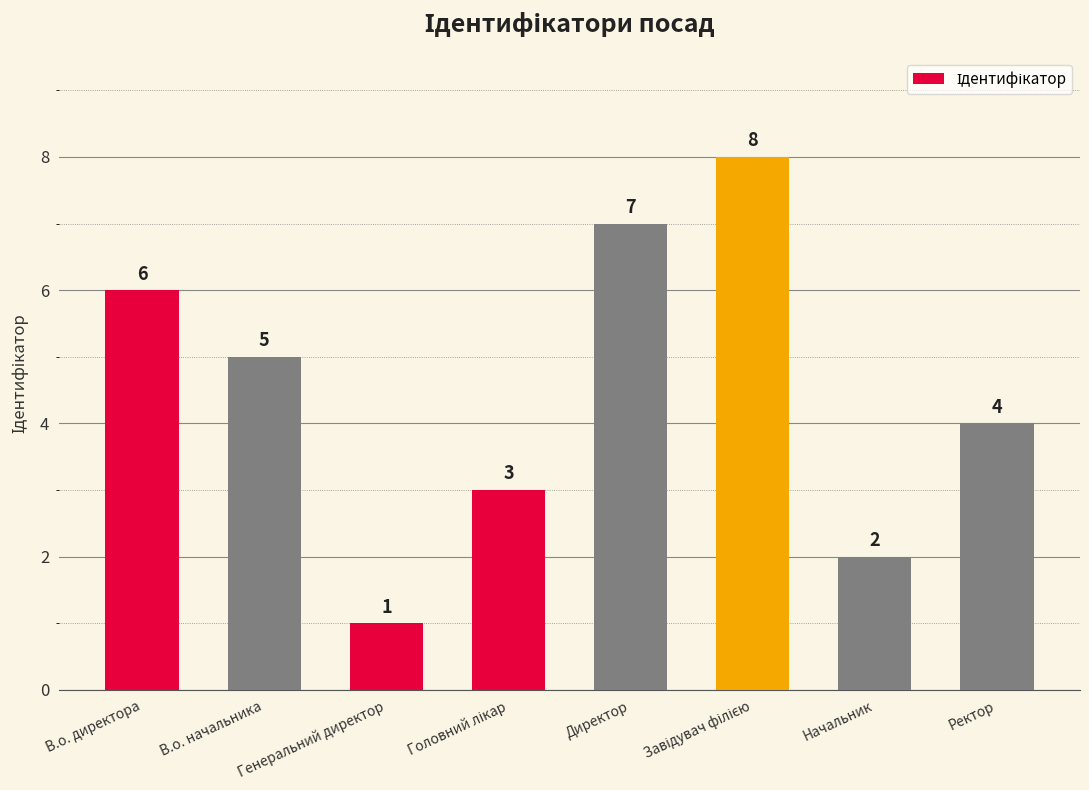

The value at Генеральний директор is 1. True or false?

True